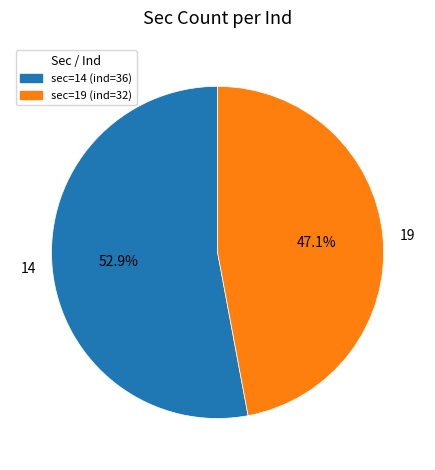

What is the smallest slice in the pie chart?

19